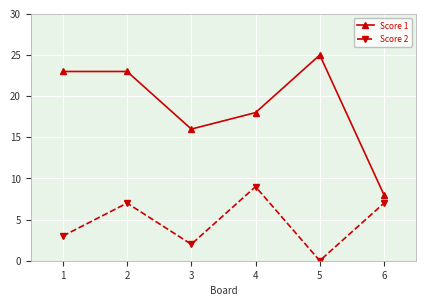

At which label does Score 2 reach its peak?

4